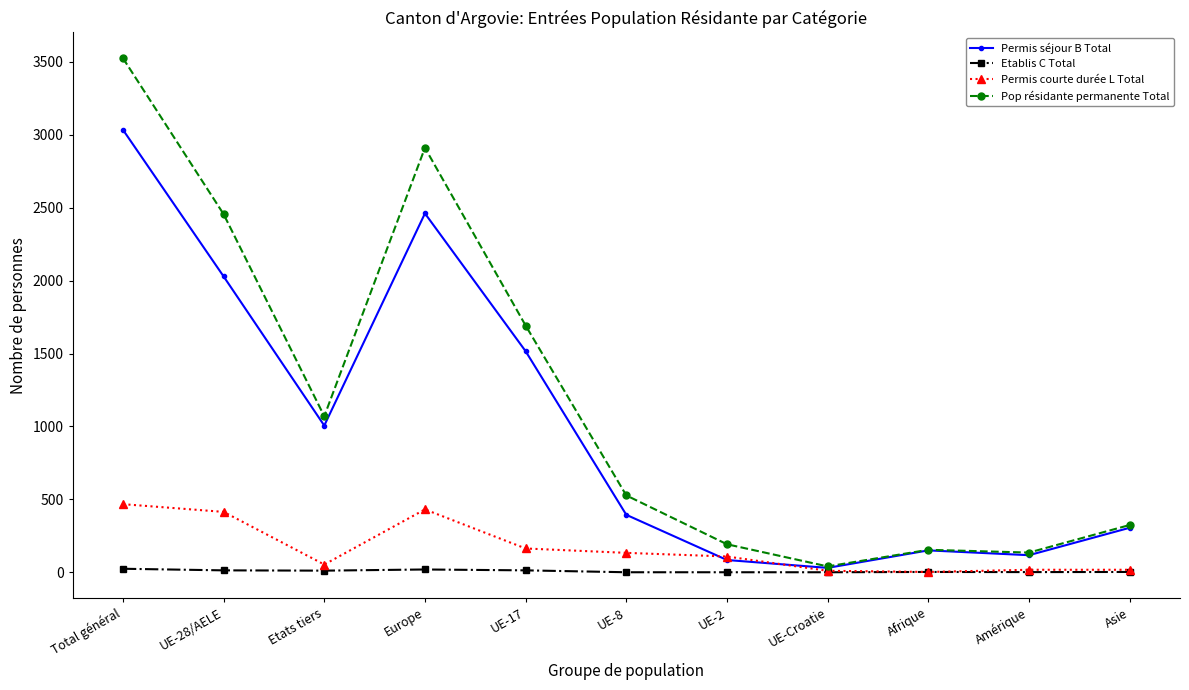

Which series has the widest spread of values?

Pop résidante permanente Total